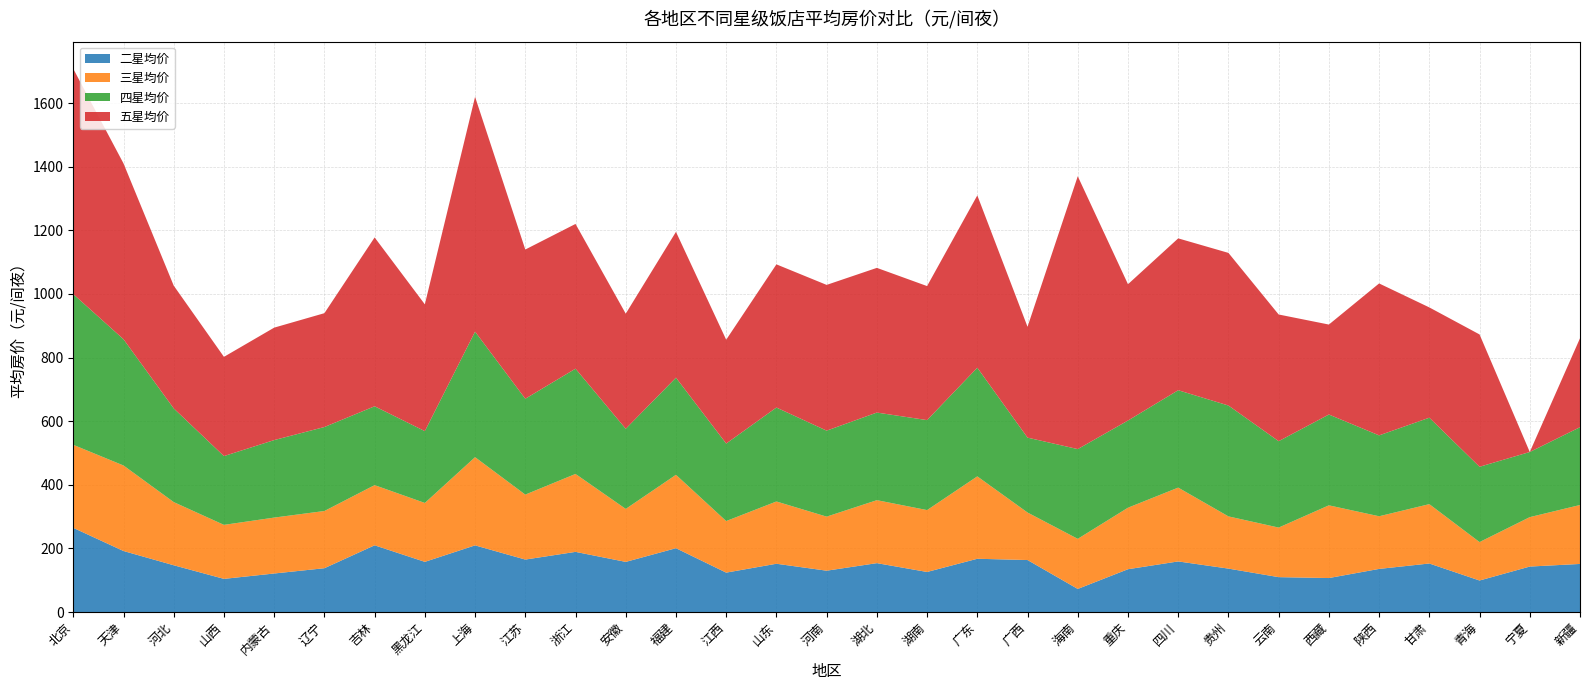

Reading left to right, what are all the values shown in this chart?

二星均价: 北京=264.6	天津=191.8	河北=147.0	山西=104.2	内蒙古=121.1	辽宁=137.7	吉林=209.7	黑龙江=157.7	上海=209.5	江苏=164.9	浙江=189.1	安徽=157.6	福建=200.6	江西=123.8	山东=151.7	河南=129.9	湖北=153.7	湖南=125.9	广东=167.4	广西=163.4	海南=72.6	重庆=134.5	四川=159.1	贵州=136.5	云南=109.6	西藏=106.8	陕西=135.5	甘肃=152.5	青海=99.1	宁夏=142.9	新疆=151.2
三星均价: 北京=261.1	天津=268.9	河北=198.6	山西=169.8	内蒙古=175.8	辽宁=179.9	吉林=189.2	黑龙江=185.2	上海=277.3	江苏=204.2	浙江=245.1	安徽=166.5	福建=230.8	江西=162.2	山东=195.8	河南=170.0	湖北=198.0	湖南=194.6	广东=259.1	广西=149.4	海南=157.5	重庆=193.4	四川=232.1	贵州=164.2	云南=155.8	西藏=228.6	陕西=165.5	甘肃=186.7	青海=120.8	宁夏=155.4	新疆=185.3
四星均价: 北京=473.7	天津=396.9	河北=294.6	山西=216.2	内蒙古=243.7	辽宁=264.0	吉林=247.9	黑龙江=225.8	上海=394.6	江苏=301.4	浙江=330.9	安徽=251.9	福建=305.4	江西=243.7	山东=295.4	河南=270.3	湖北=275.4	湖南=282.9	广东=341.6	广西=235.4	海南=282.2	重庆=274.0	四川=306.1	贵州=348.6	云南=271.6	西藏=285.5	陕西=254.3	甘肃=271.8	青海=236.7	宁夏=204.8	新疆=244.6
五星均价: 北京=708.5	天津=552.8	河北=385.9	山西=312.0	内蒙古=353.5	辽宁=357.9	吉林=530.8	黑龙江=398.6	上海=738.3	江苏=469.2	浙江=455.1	安徽=361.9	福建=458.5	江西=326.4	山东=450.1	河南=458.2	湖北=454.9	湖南=421.4	广东=541.7	广西=348.4	海南=857.9	重庆=428.6	四川=477.4	贵州=479.9	云南=398.3	西藏=282.9	陕西=477.7	甘肃=346.7	青海=416.0	宁夏=0.0	新疆=279.6